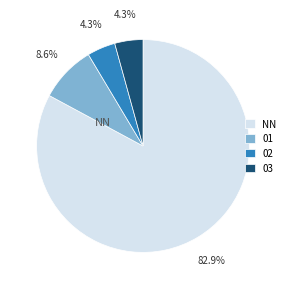

Is there a majority slice in this chart?

Yes